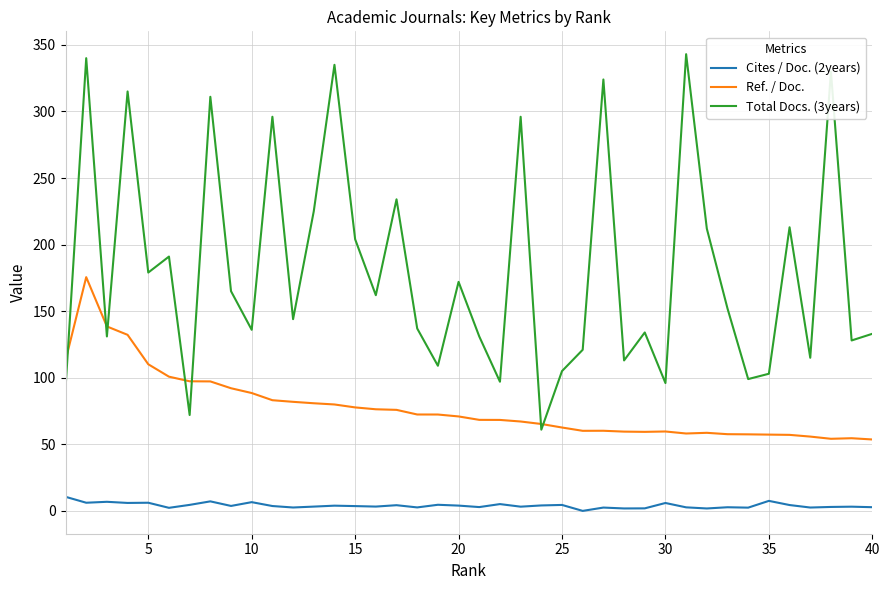

Which series has the widest spread of values?

Total Docs. (3years)